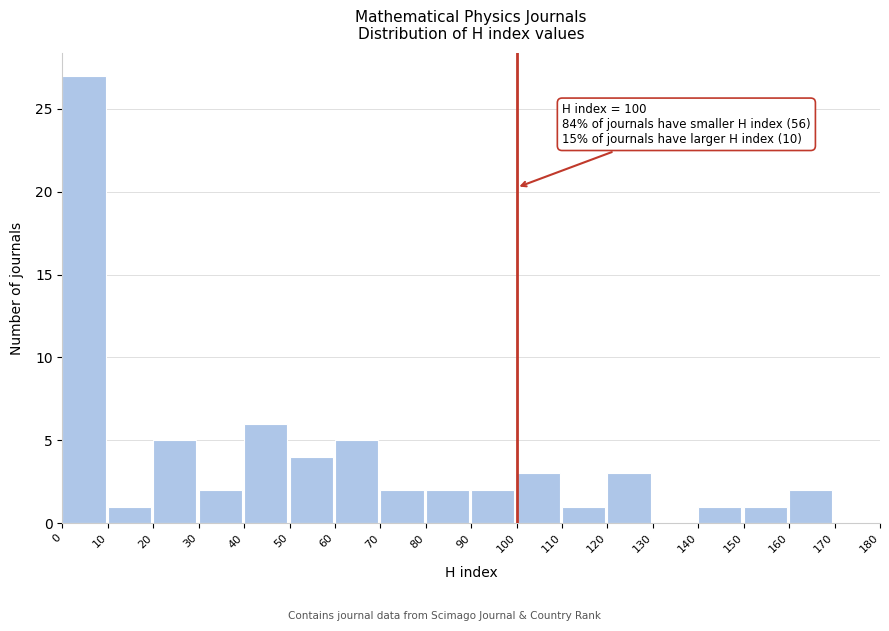

Over which range of the x-axis is the bar tallest?

0 to 10